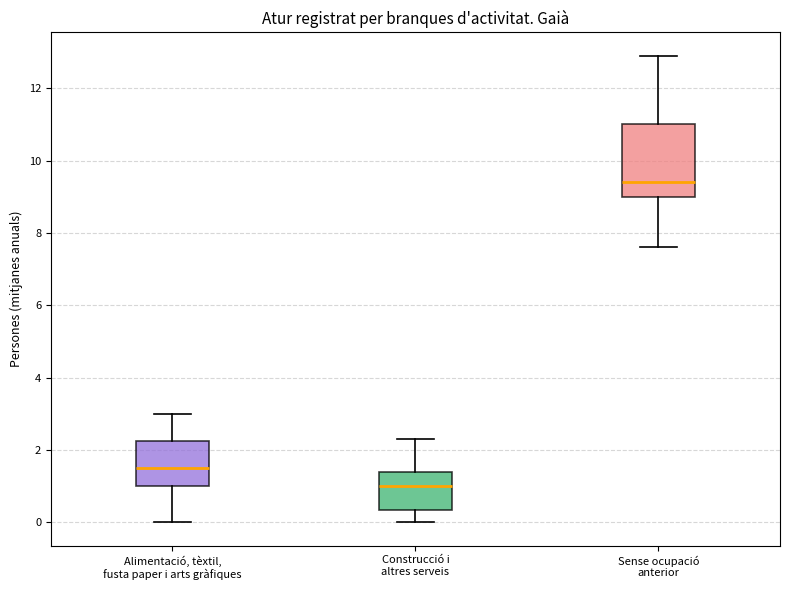

Where is the lower edge of the box for Sense ocupació anterior on the y-axis? The values are not printed on the chart, so give them approximately, as read against the axis.

9.0